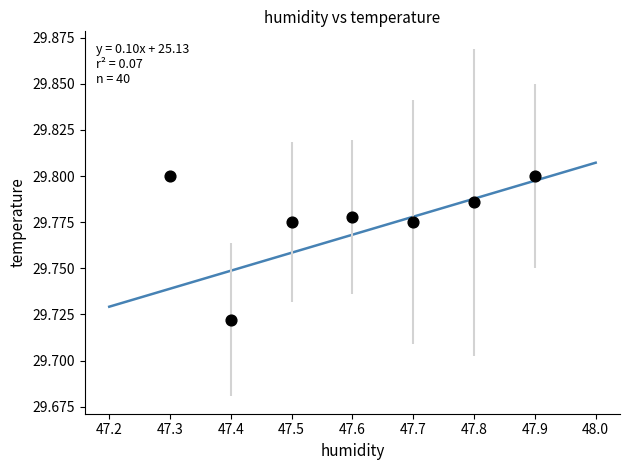

What is the range of X values (max minus min)?

0.6